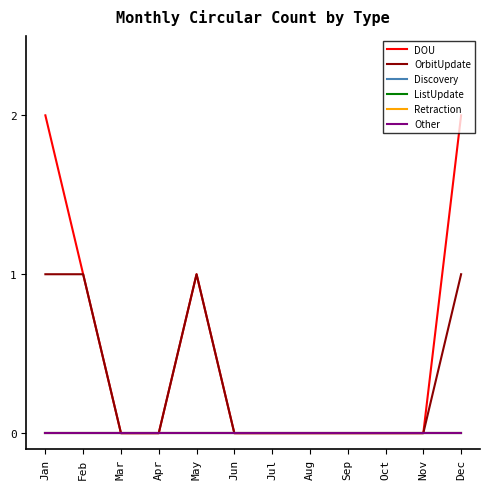

Which category has the highest value in the OrbitUpdate series?

Jan